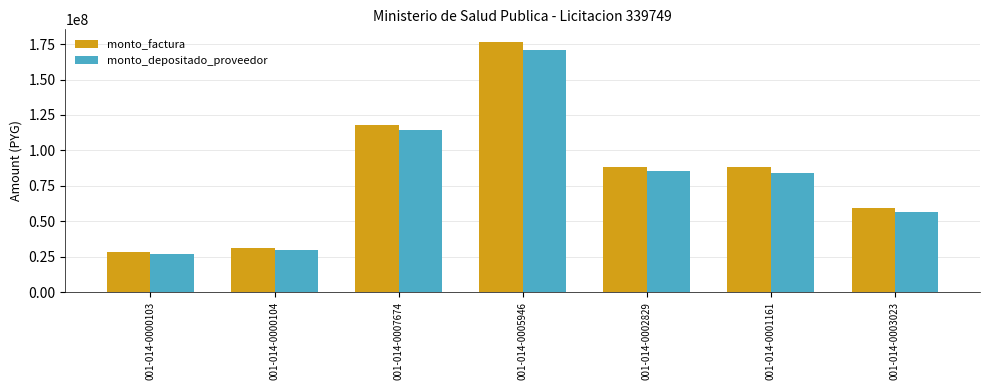

What is the difference between the highest and lowest values at 001-014-0005946?

5698589